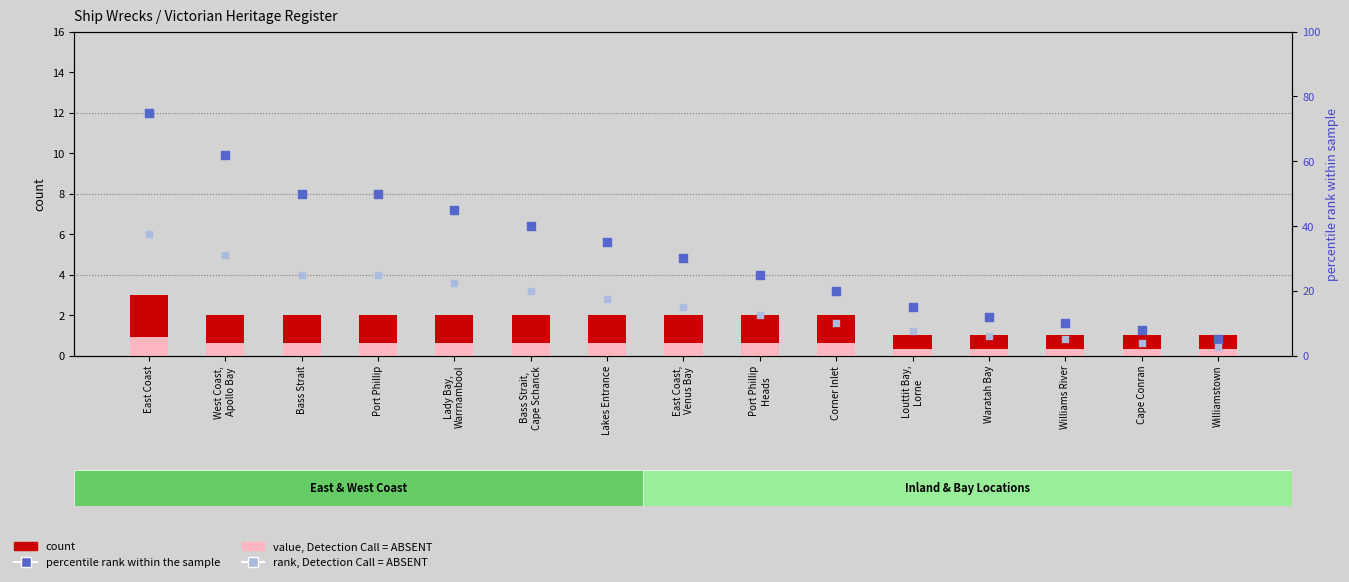

Which series reaches the minimum Y coordinate?

value, Detection Call = ABSENT